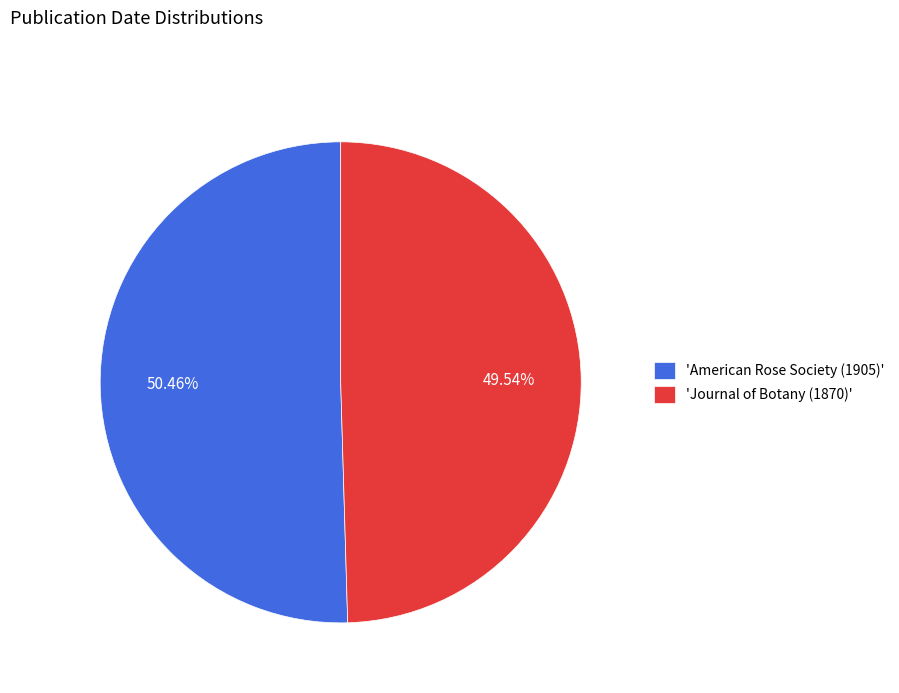

Which slice represents more than half of the pie?

'American Rose Society (1905)'